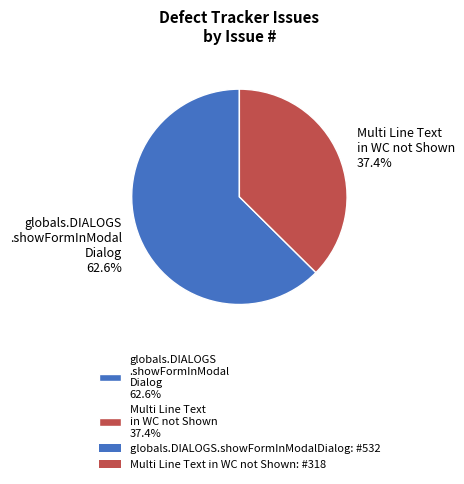

Approximately how many times larger is the value at Multi Line Text in WC not Shown 37.4% compared to globals.DIALOGS .showFormInModal Dialog 62.6%?

0.6